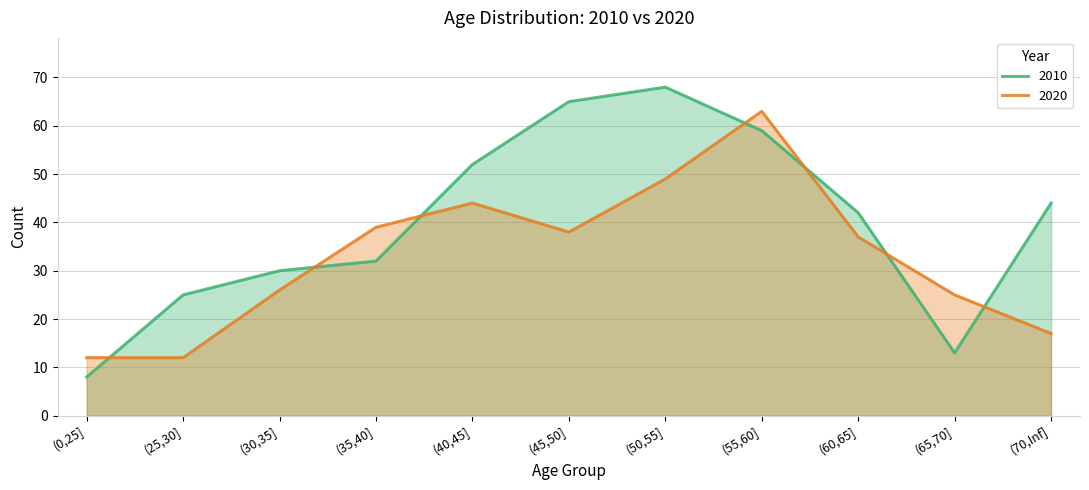

Between (50,55] and (65,70], which is larger?

(50,55]